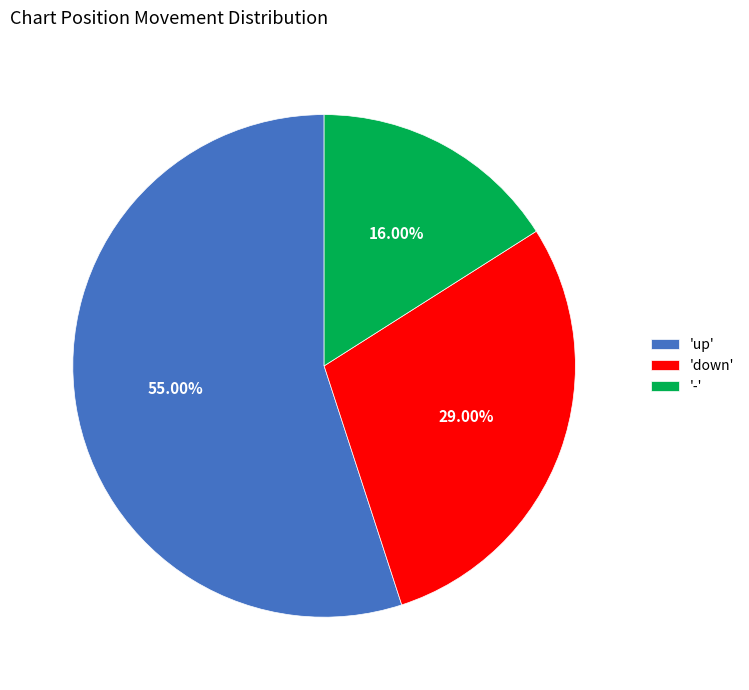

Does '-' represent more than half of the total?

No